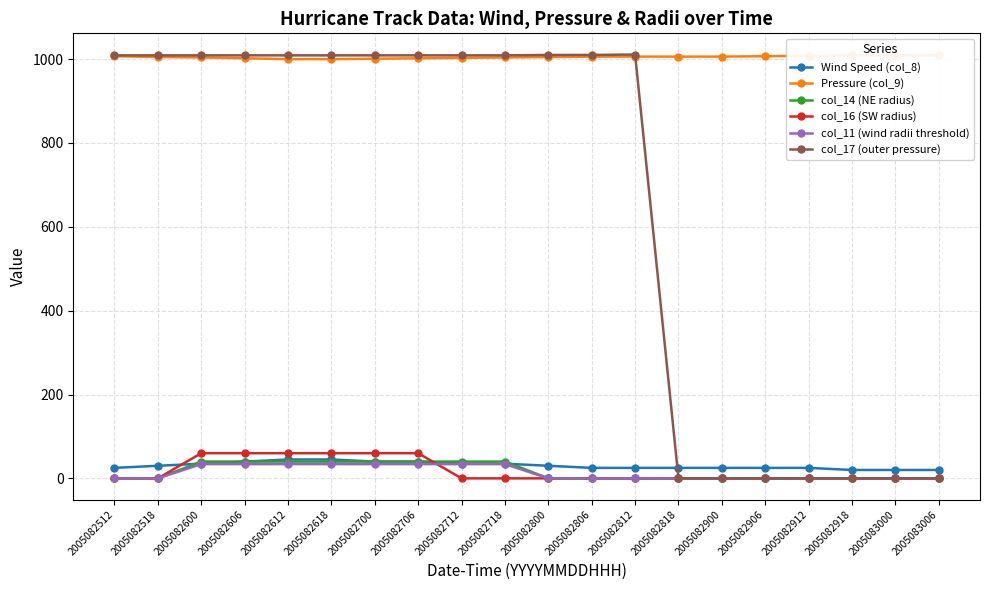

At 2005082612, list the series in order from largest to smallest.

col_17 (outer pressure), Pressure (col_9), col_16 (SW radius), Wind Speed (col_8), col_14 (NE radius), col_11 (wind radii threshold)